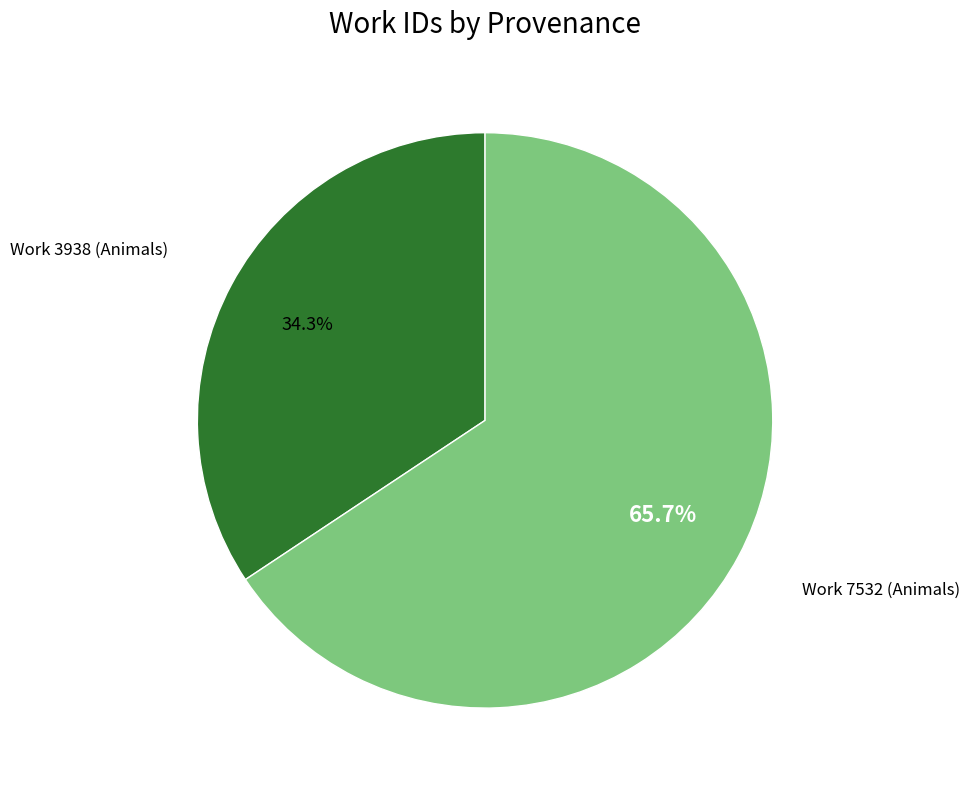

Is there a majority slice in this chart?

Yes